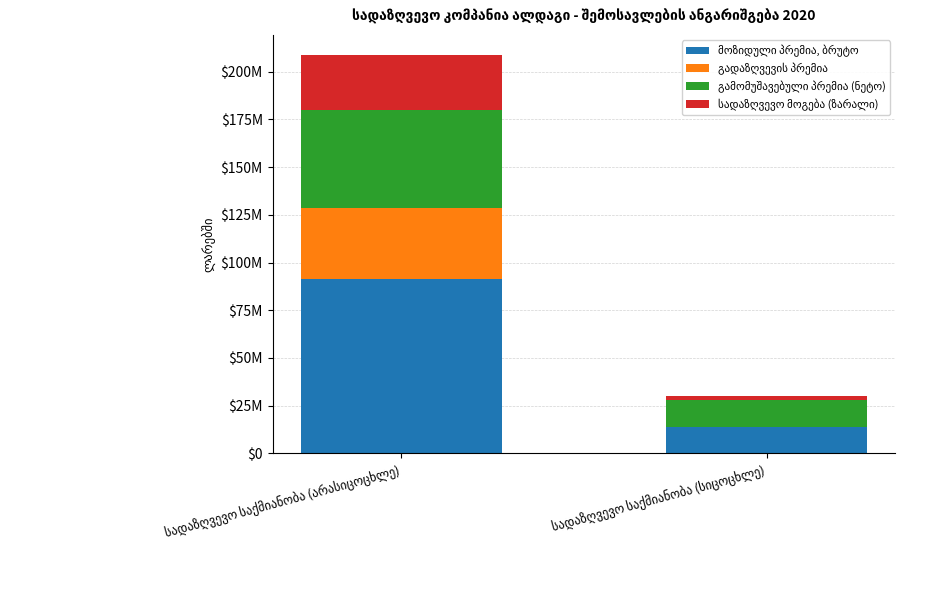

Are the bars horizontal?

No